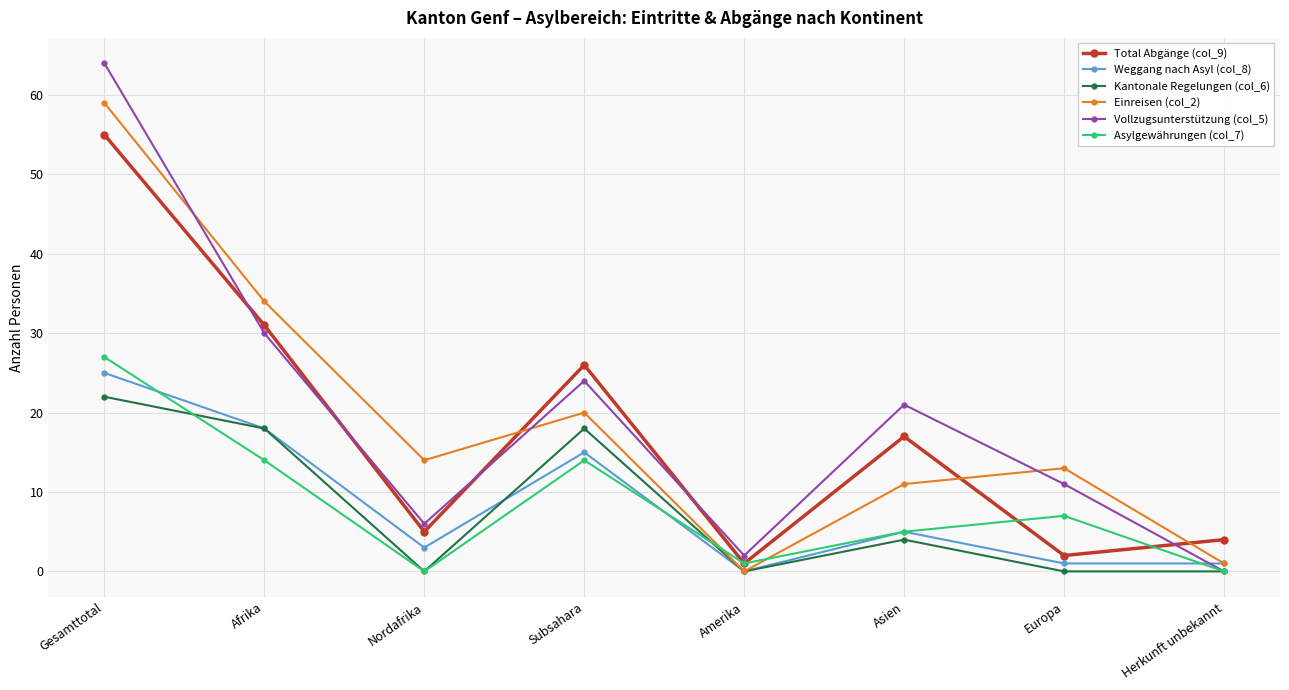

What position from the right is Gesamttotal?

8